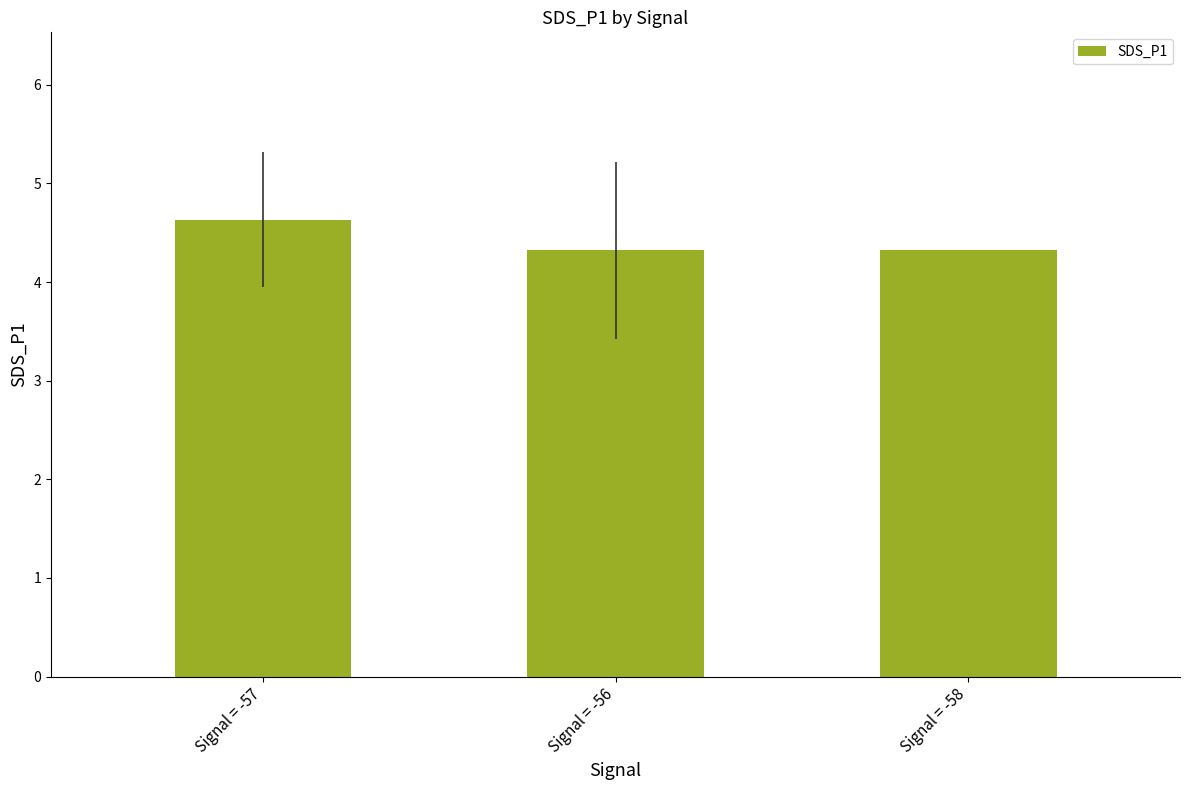

What is the sum of all values?

13.3